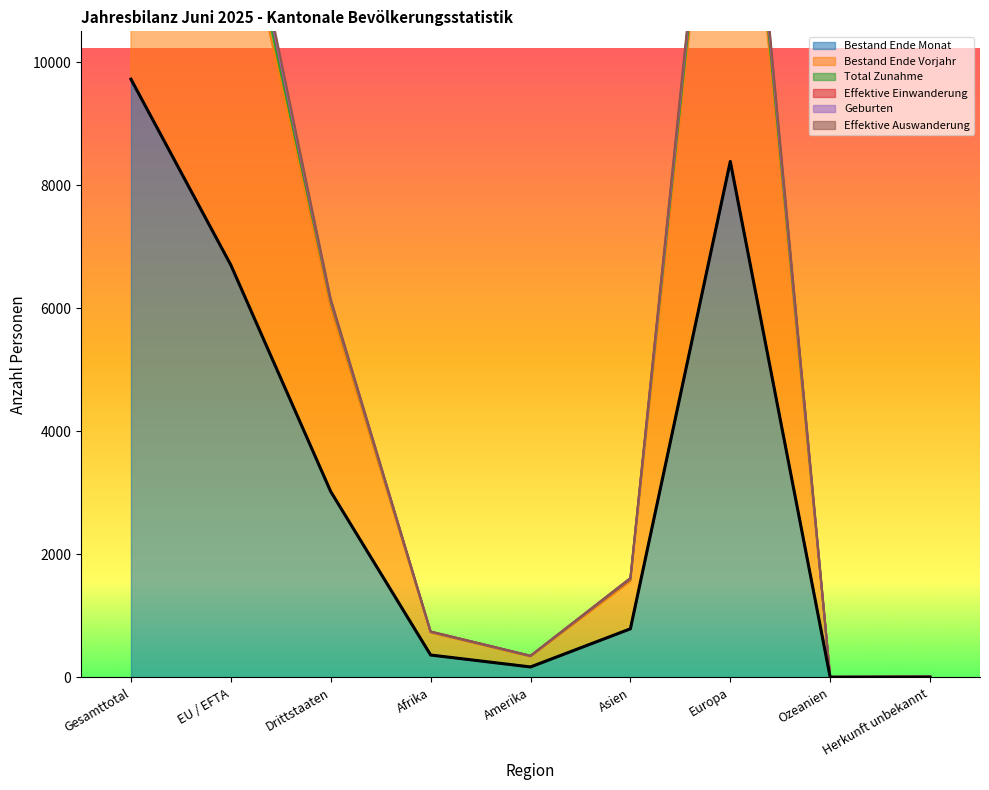

What is the value of the Bestand Ende Vorjahr point at the 2nd from the left?

13333